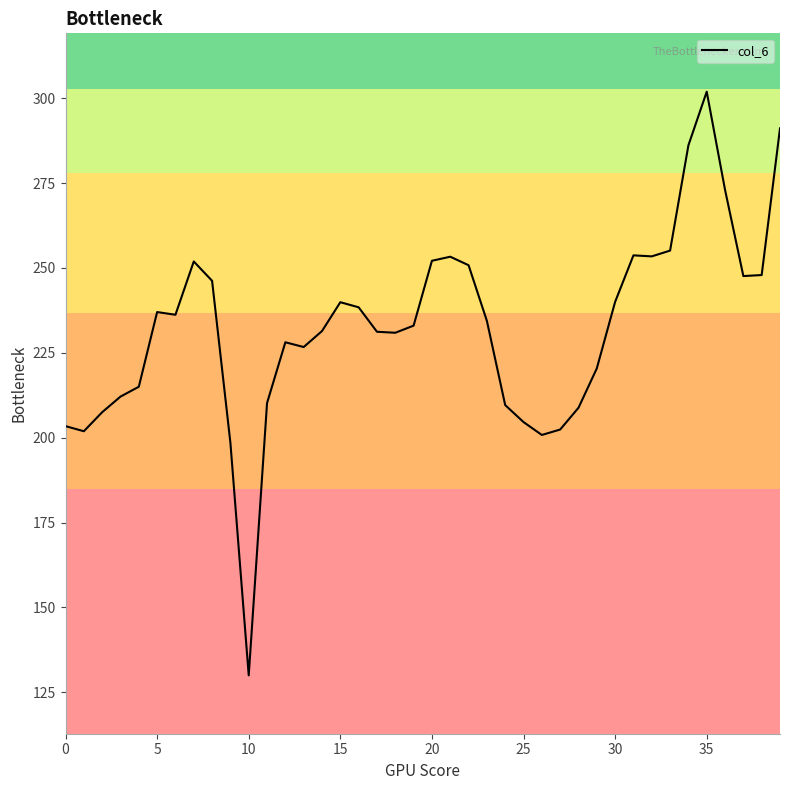

What is the maximum value shown in the chart?

301.9